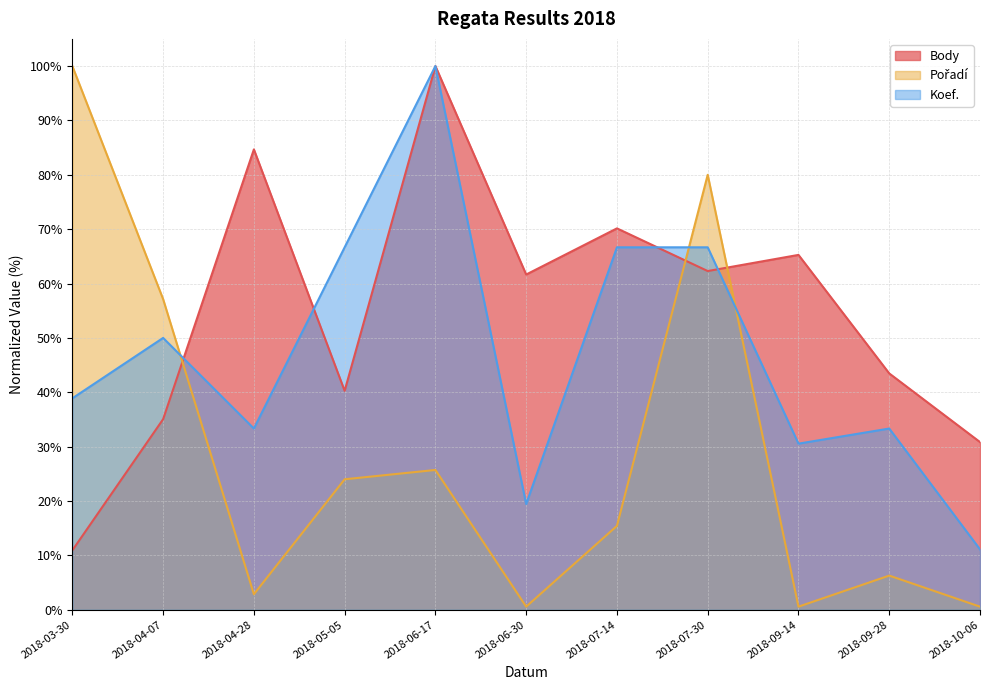

What is the label of the 10th point from the left?

2018-09-28